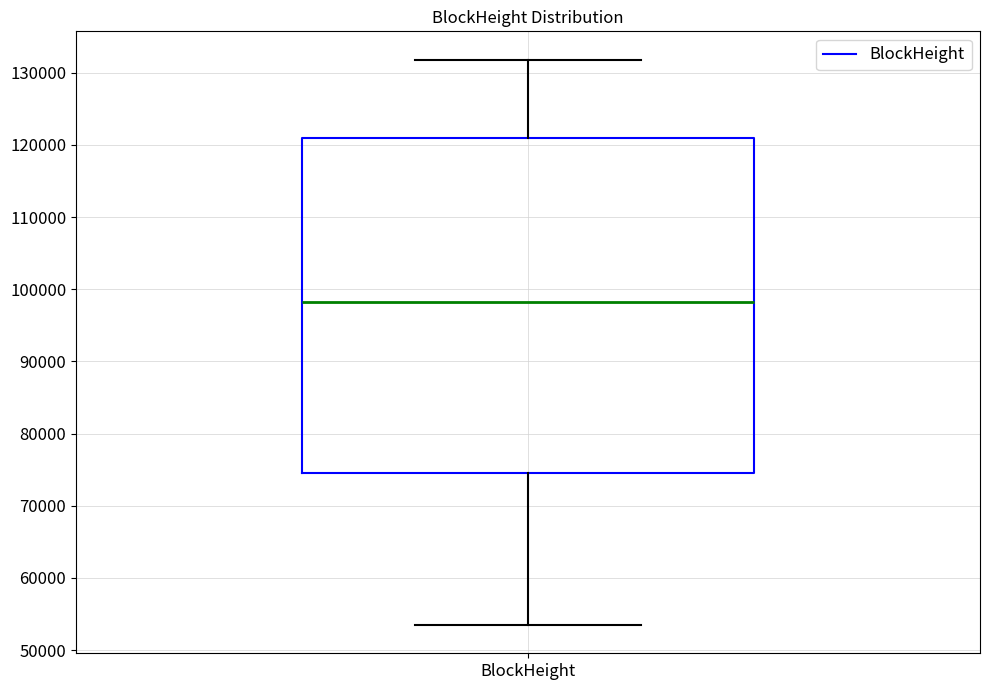

Read this box plot against the y-axis: the position of the median line, the range covered by the box, and the ends of both whiskers. The values are not printed on the chart, so give them approximately, as read against the axis.

median 98000, box 75000 to 121000, whiskers 53000 to 132000